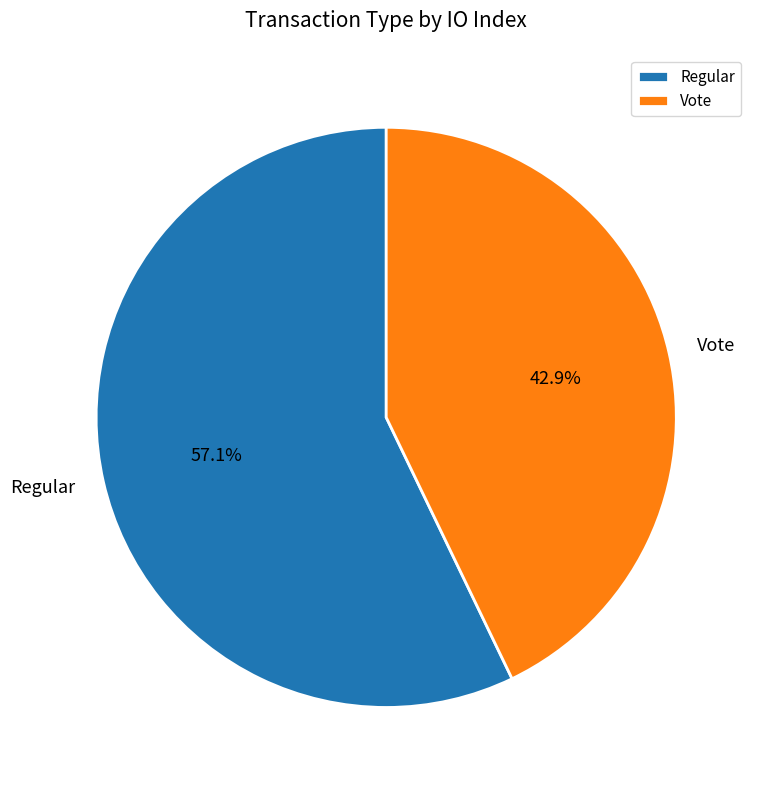

Do Regular and Vote together represent more than half of the pie?

Yes